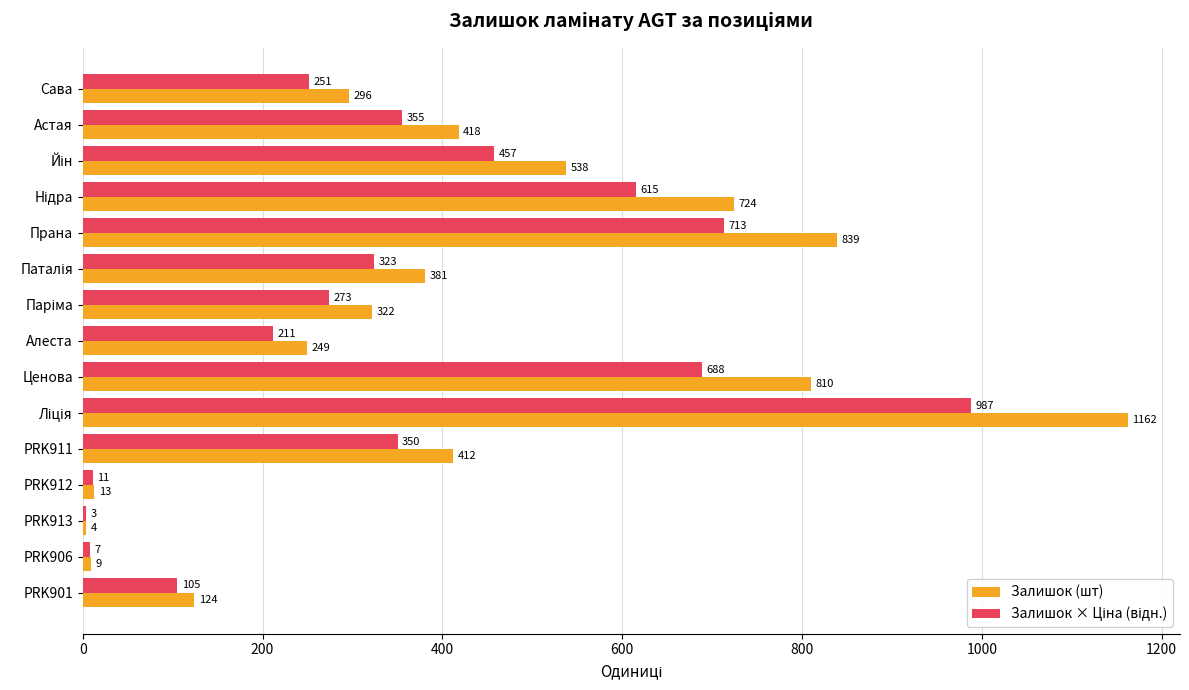

The Залишок (шт) series shows 13.0 at PRK912. True or false?

True